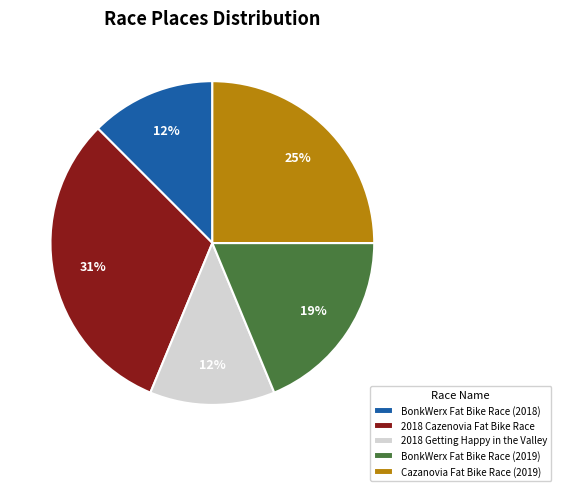

Count the number of slices in the pie.

5